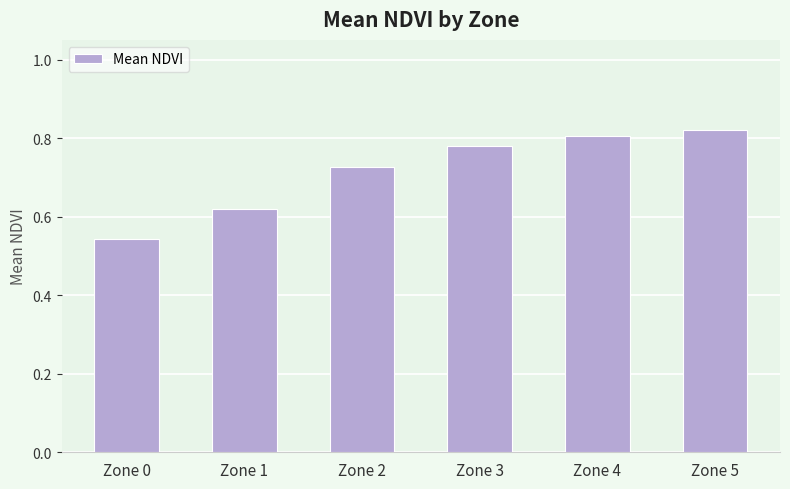

Between Zone 5 and Zone 2, which is larger?

Zone 5